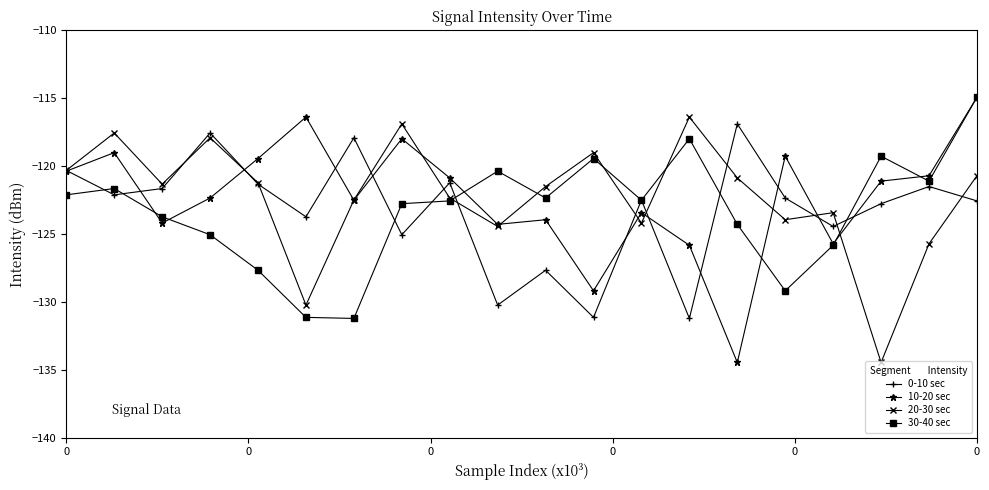

What is the lowest value of the 30-40 sec series?

-131.2